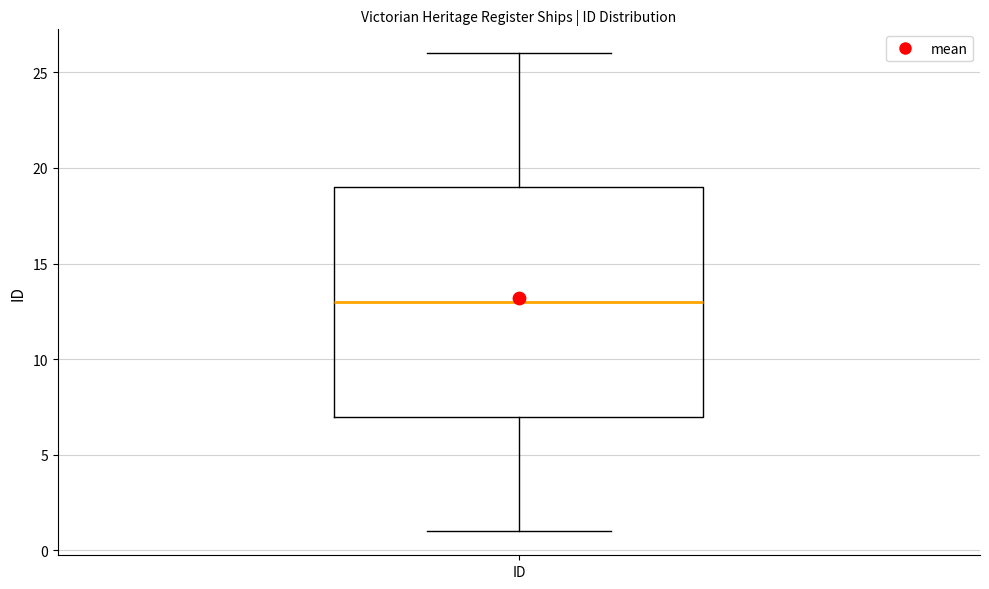

Transcribe this box plot: give where the median line is, the range the box spans, and where the two whiskers end, as read against the y-axis. The values are not printed on the chart, so give them approximately, as read against the axis.

median 13, box 7 to 19, whiskers 1 to 26